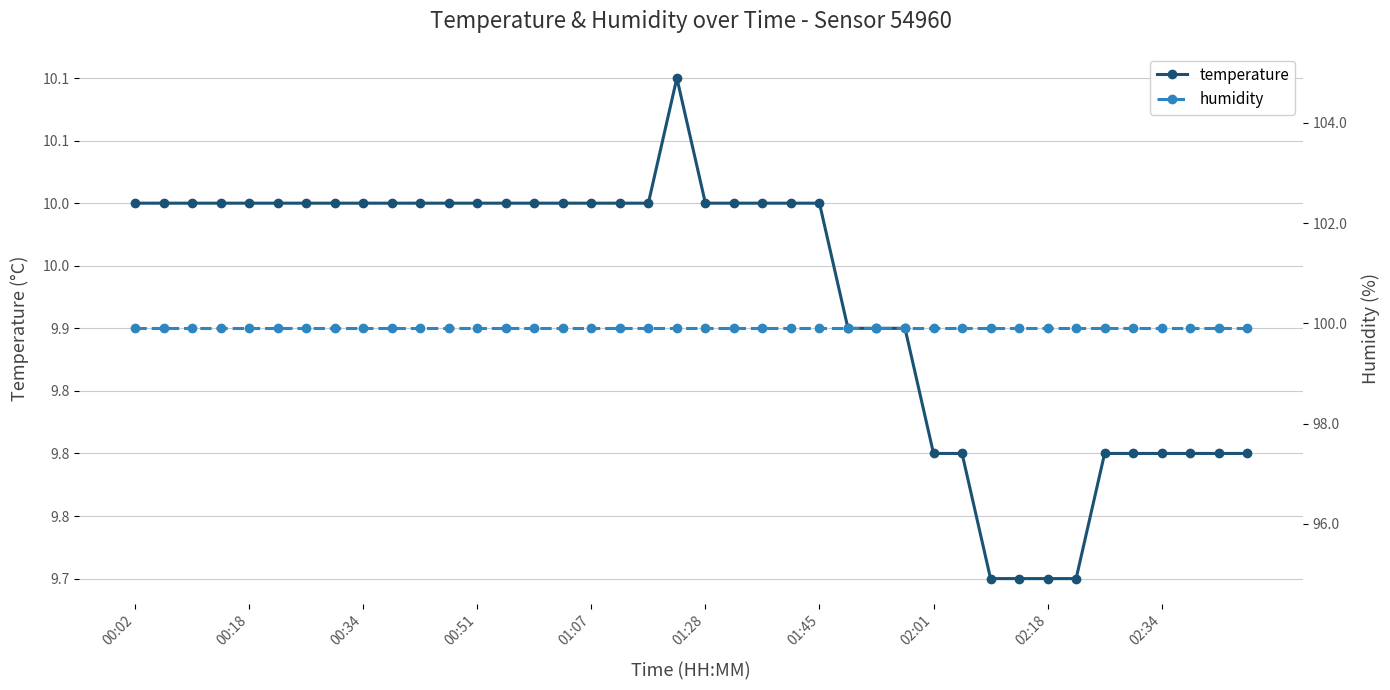

How many lines are shown in the chart?

2